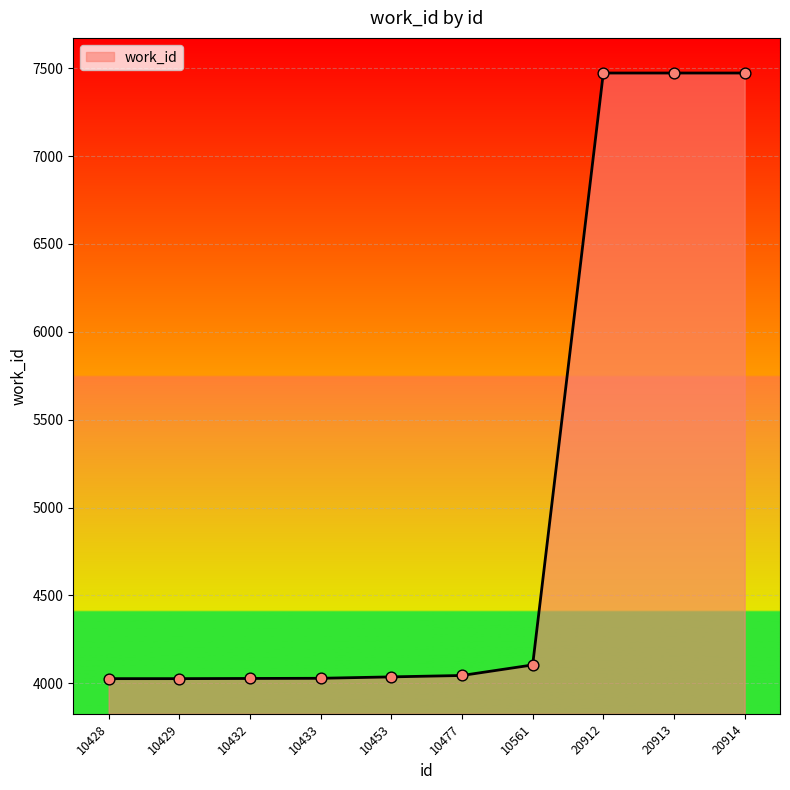

What is the change in value from 10428 to 20913?

+3447